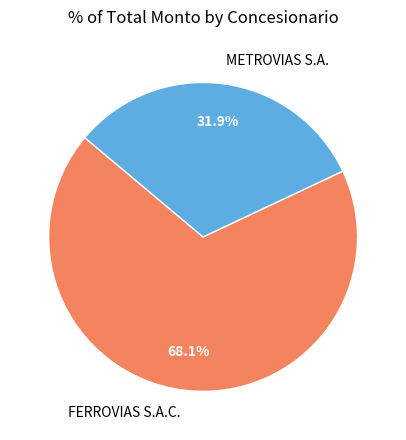

What is the ratio of the value at FERROVIAS S.A.C. to the value at METROVIAS S.A.?

2.1